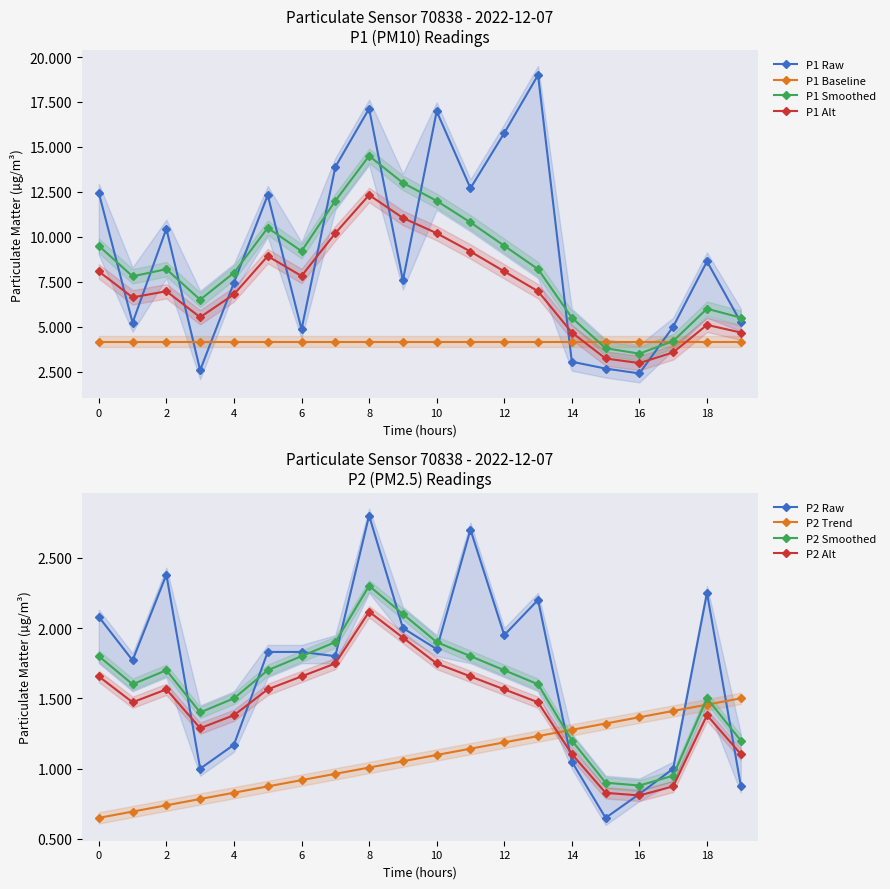

At which label does P1 Alt reach its peak?

8